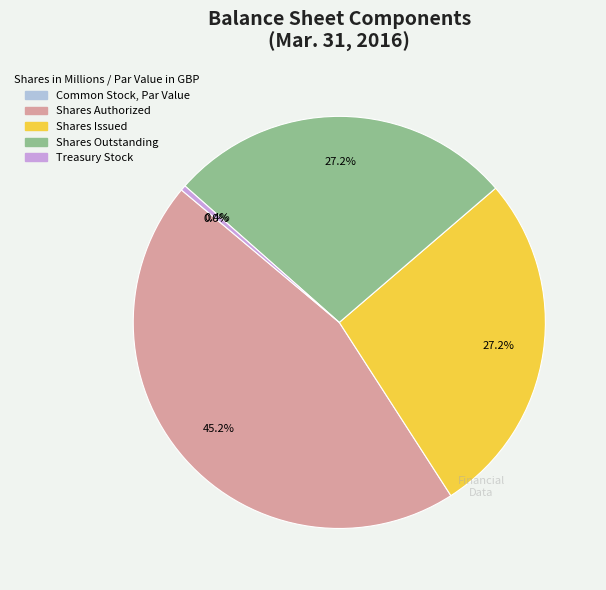

What is the largest slice in the pie chart?

Shares Authorized